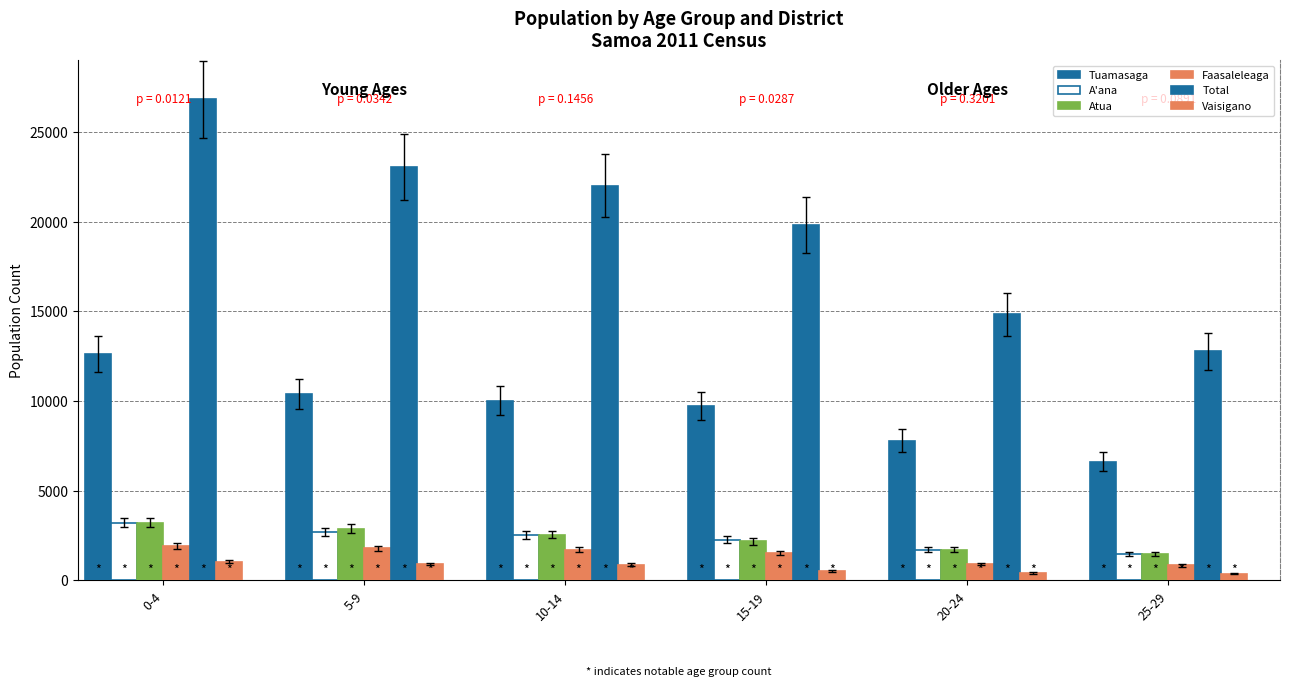

At how many categories does at least one series exceed 17457?

4